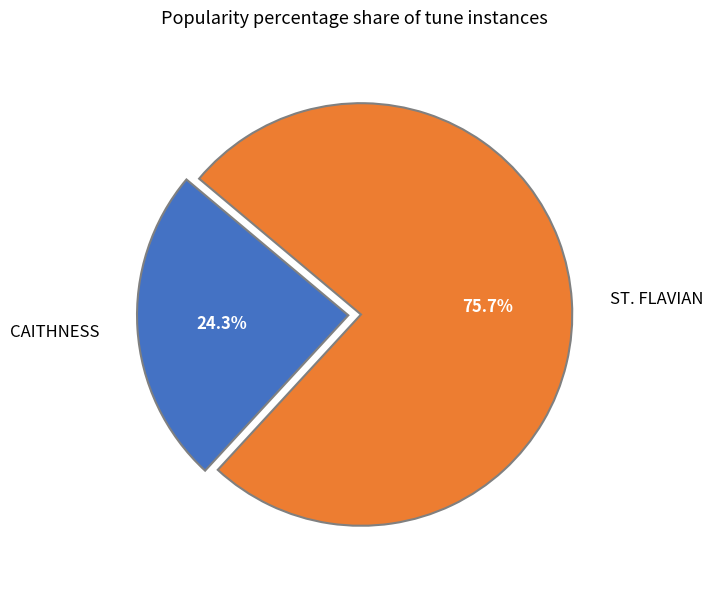

Which has a higher value, ST. FLAVIAN or CAITHNESS?

ST. FLAVIAN